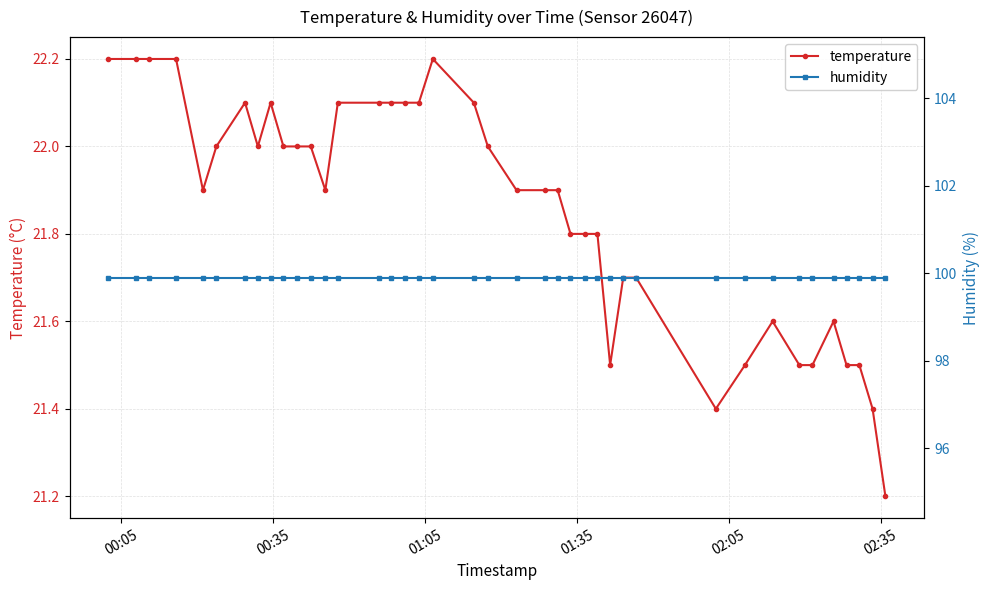

What is the maximum value for temperature?

22.2